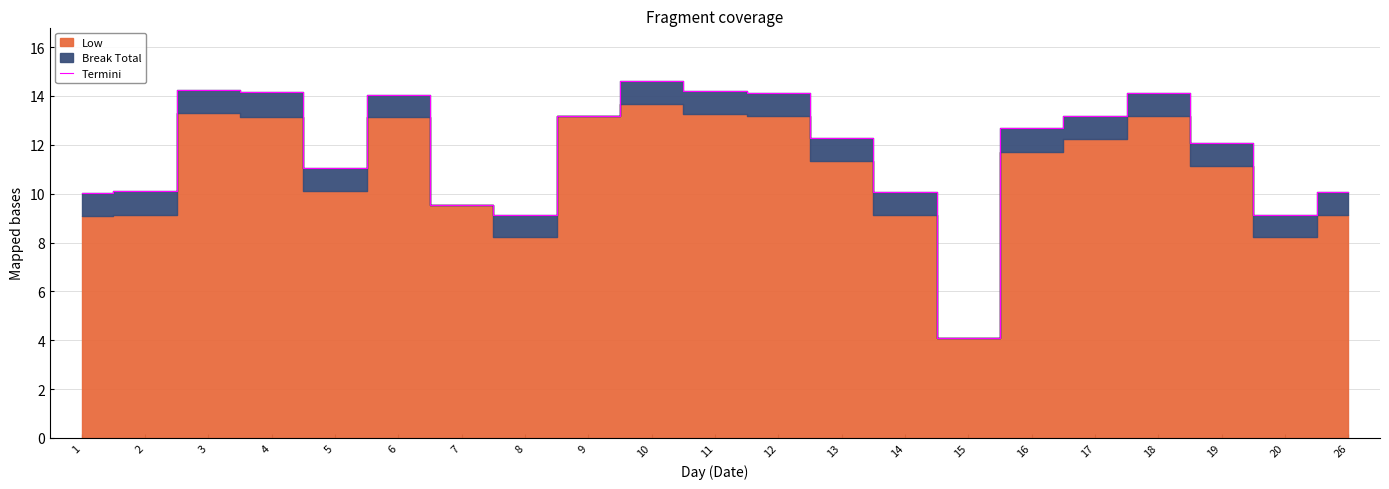

What is the sum of the values at 19 and 11?

26.3